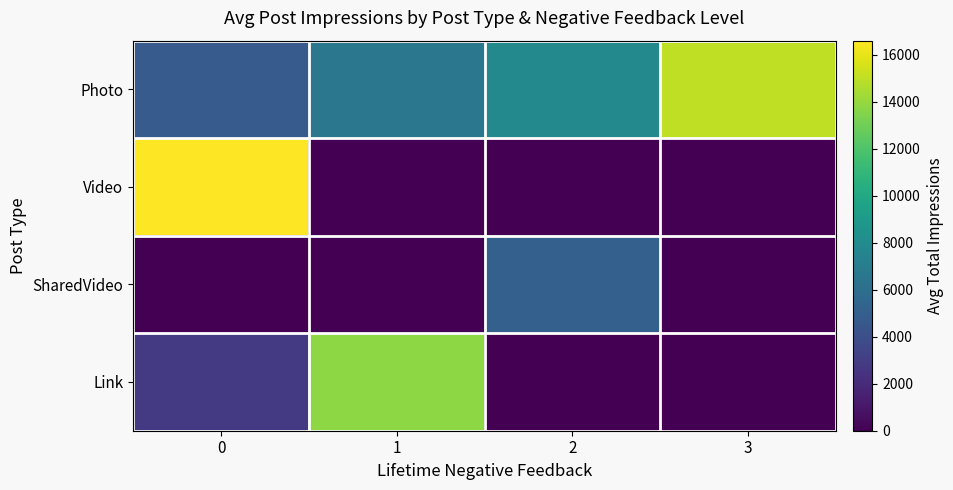

Reading right to left, extract all data points from this chart.

Photo: 3=15030.0	2=7796.4	1=6600.1	0=4781.4
Video: 3=0.0	2=0.0	1=0.0	0=16605.8
SharedVideo: 3=0.0	2=5086.0	1=0.0	0=0.0
Link: 3=0.0	2=0.0	1=13779.0	0=2822.0